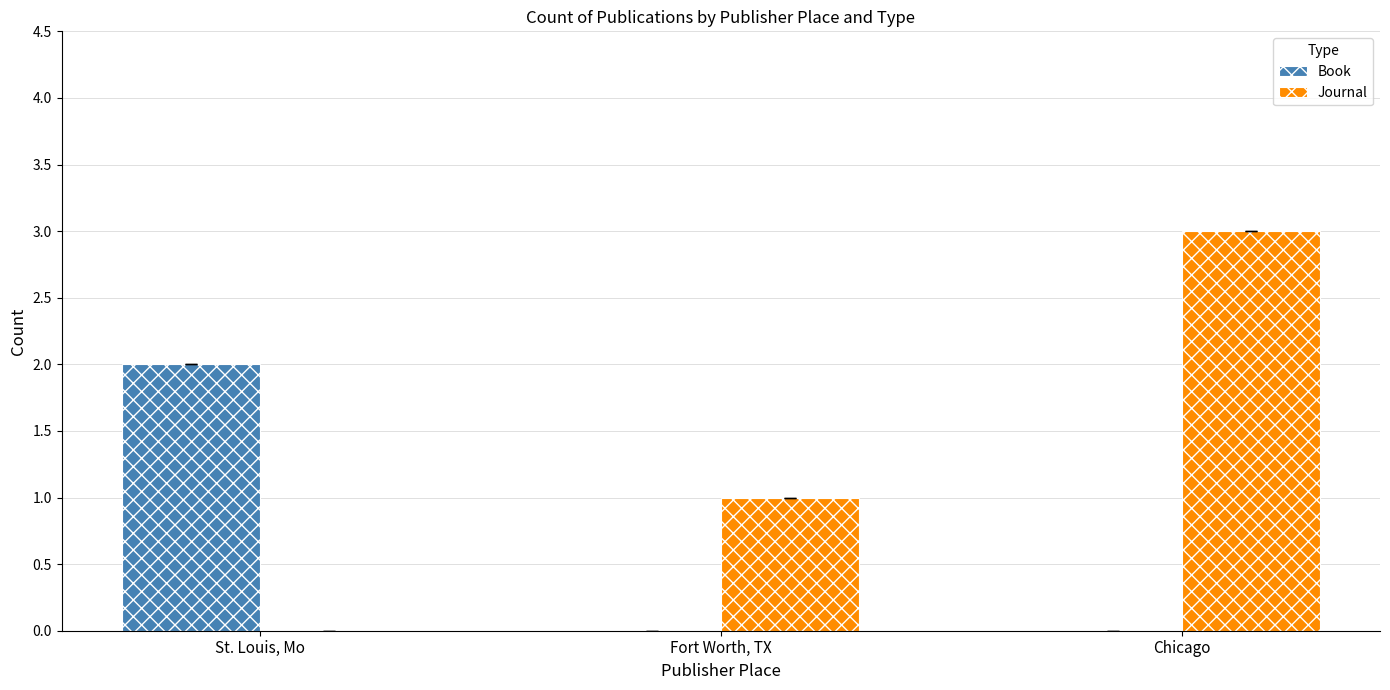

Between St. Louis, Mo and Chicago, which series saw the biggest shift?

Journal